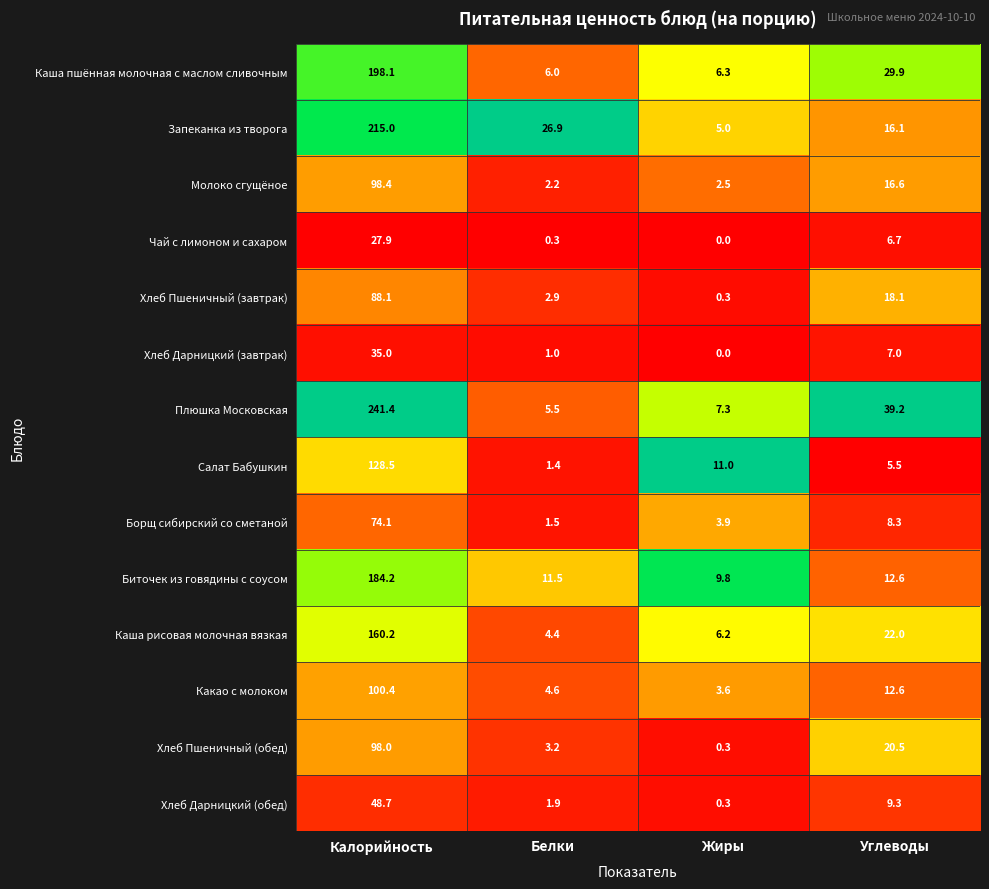

At Калорийность, list the series in order from smallest to largest.

Чай с лимоном и сахаром, Хлеб Дарницкий (завтрак), Хлеб Дарницкий (обед), Борщ сибирский со сметаной, Хлеб Пшеничный (завтрак), Хлеб Пшеничный (обед), Молоко сгущёное, Какао с молоком, Салат Бабушкин, Каша рисовая молочная вязкая, Биточек из говядины с соусом, Каша пшённая молочная с маслом сливочным, Запеканка из творога, Плюшка Московская